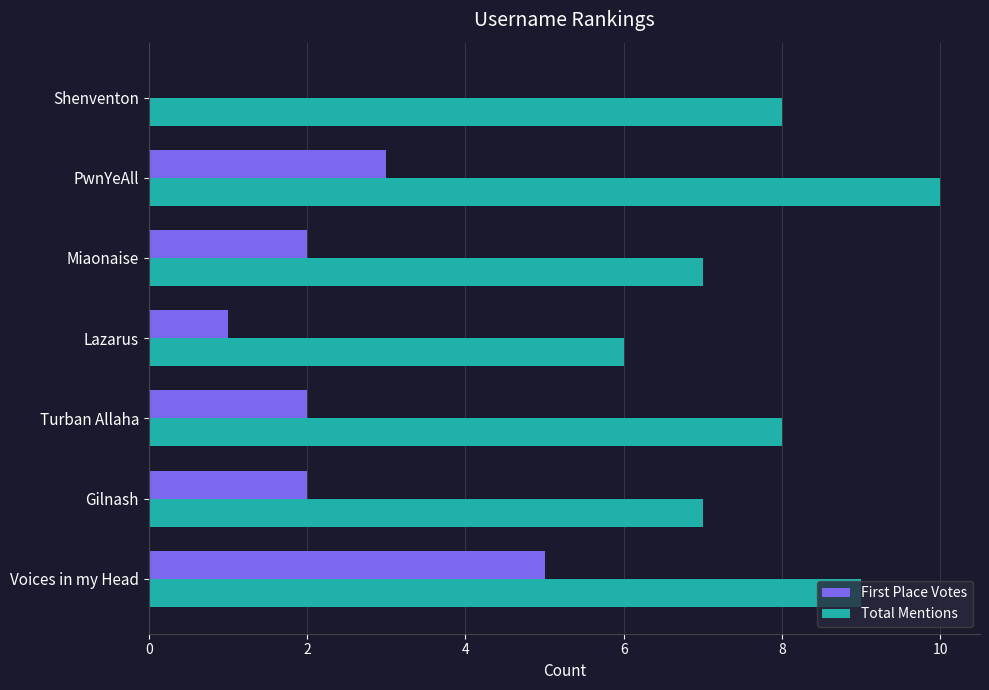

Which category has the highest value in the Total Mentions series?

PwnYeAll